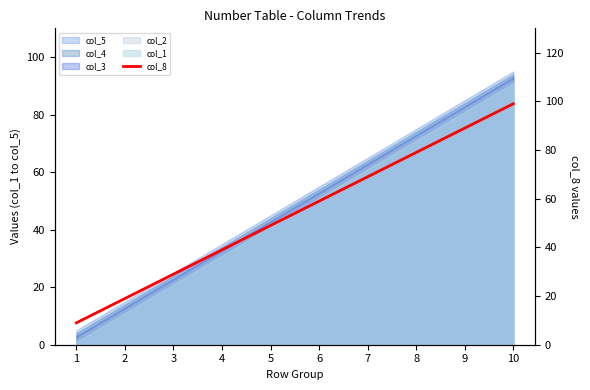

What is the smallest value displayed?

9